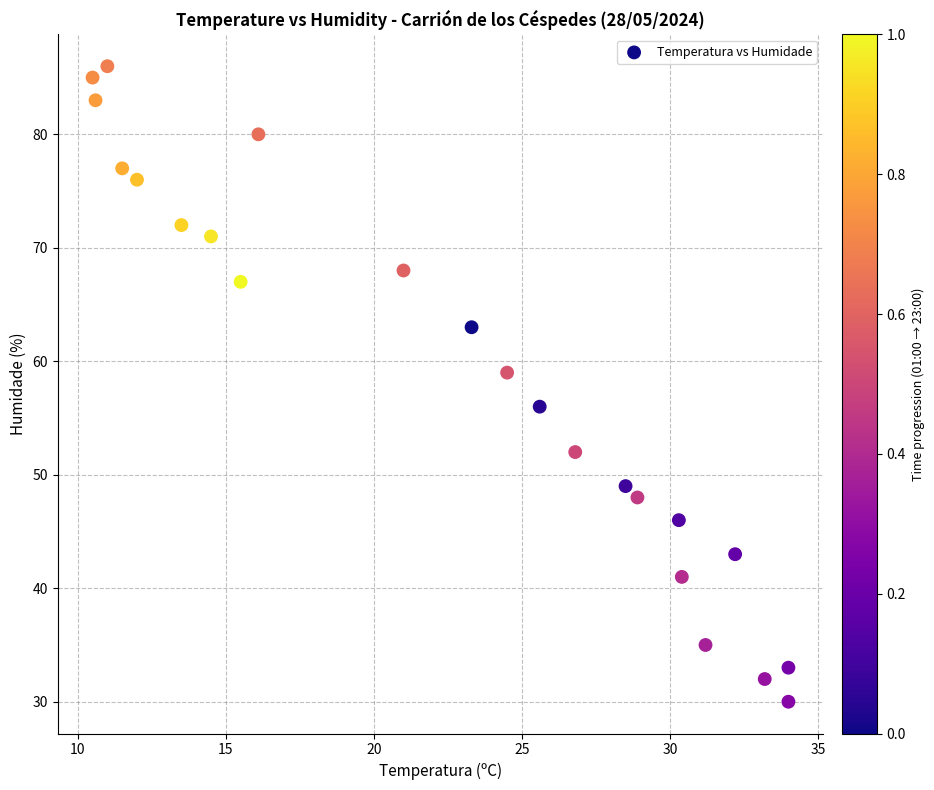

What is the range of Y values (max minus min)?

56